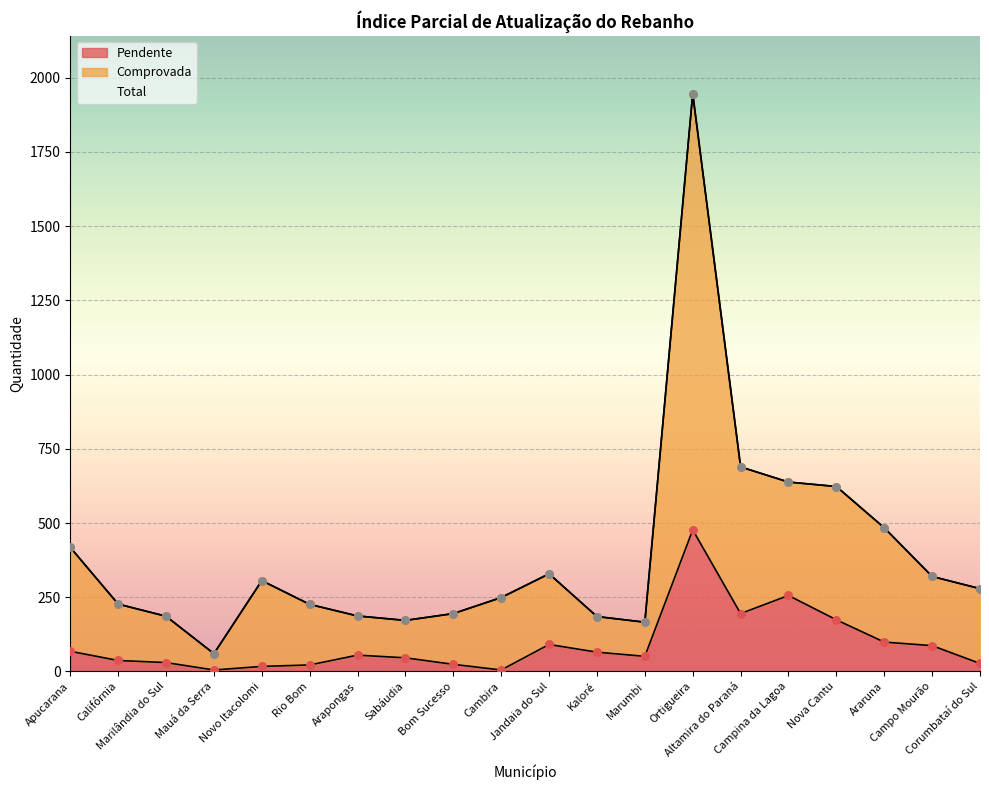

What is the total value across all series at Altamira do Paraná?

1573